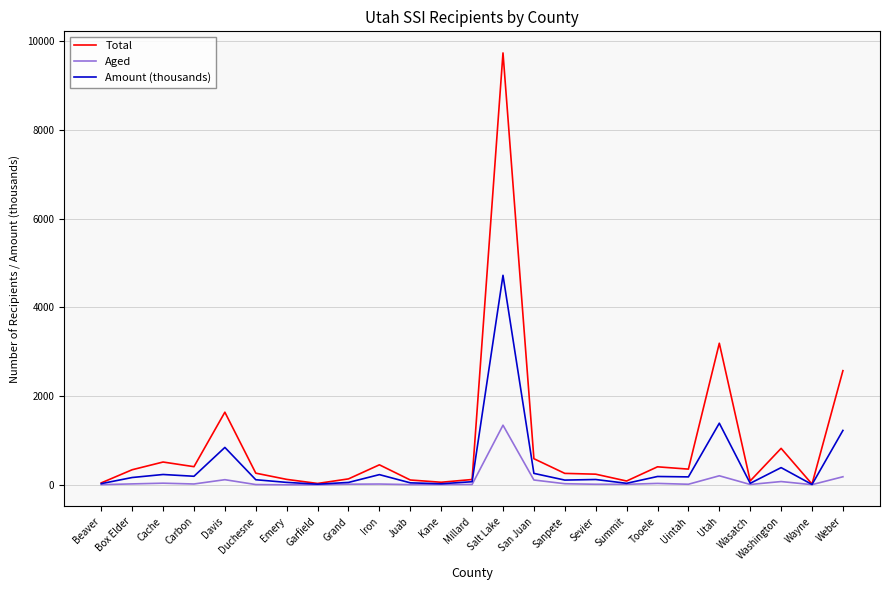

What are all the series names shown in the legend?

Total, Aged, Amount (thousands)